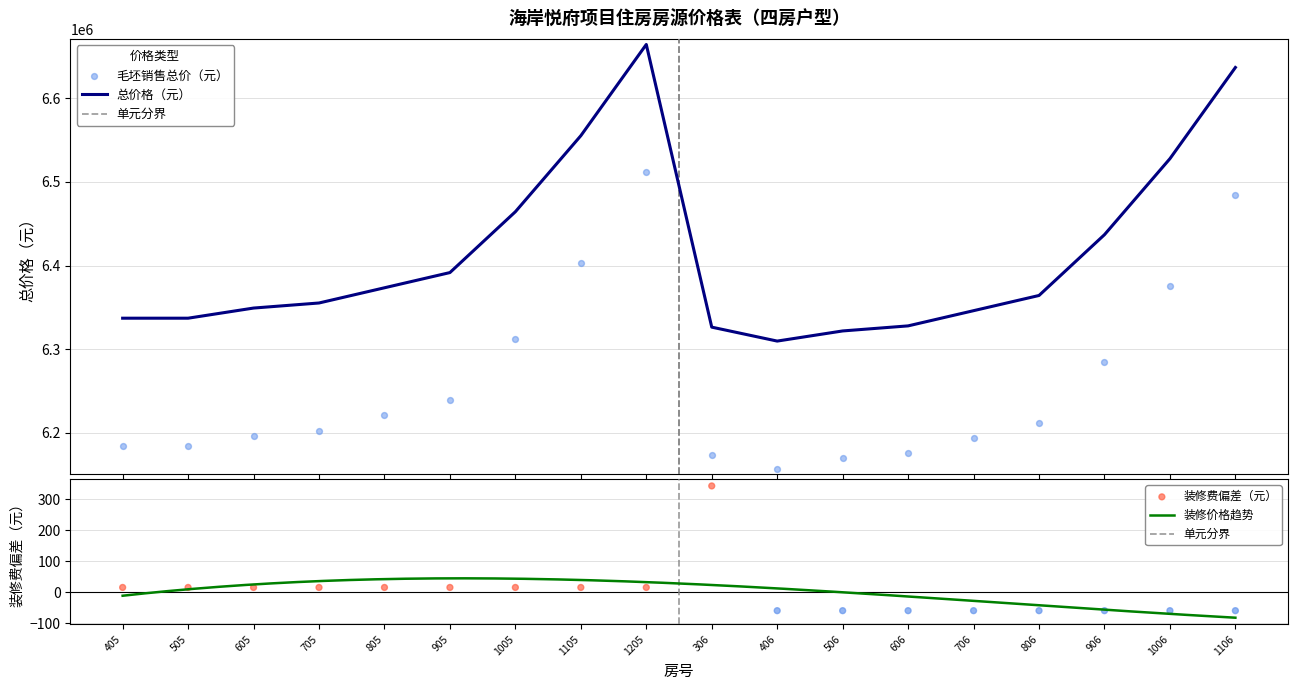

Which series contains the highest Y value?

总价格（元）